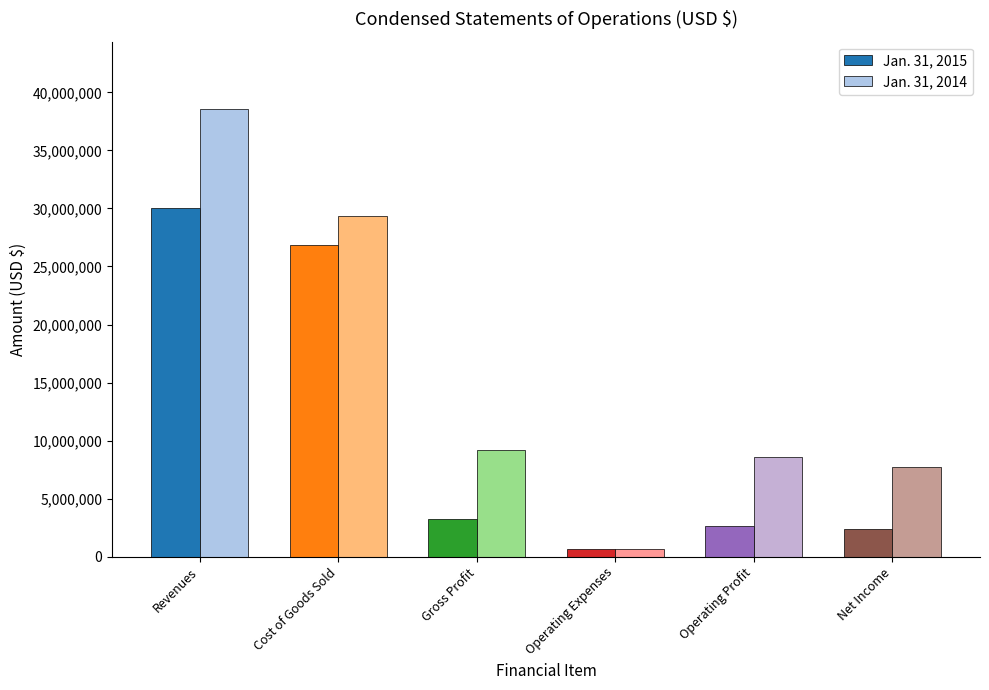

True or false: Jan. 31, 2014 has a value of 29387379 at Cost of Goods Sold.

True